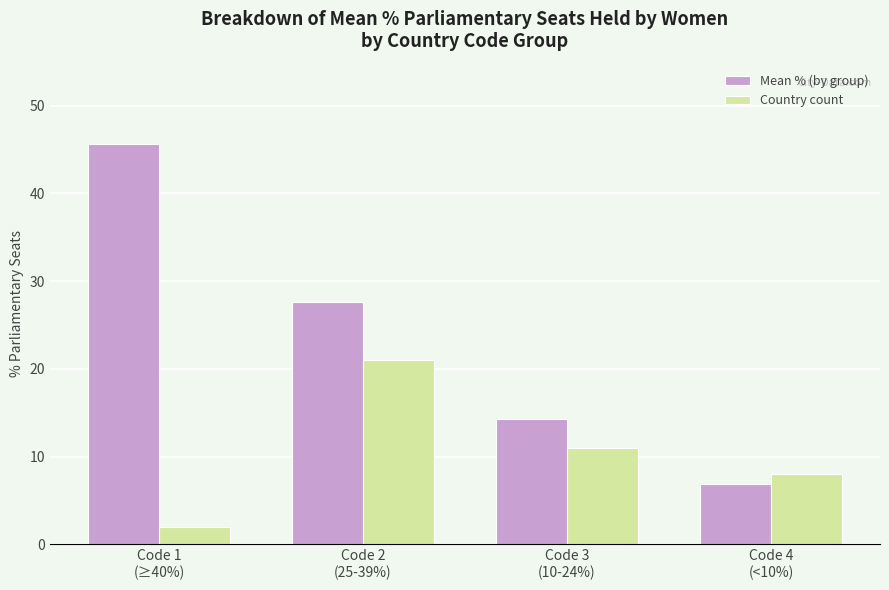

What is the minimum value for Mean % (by group)?

6.9